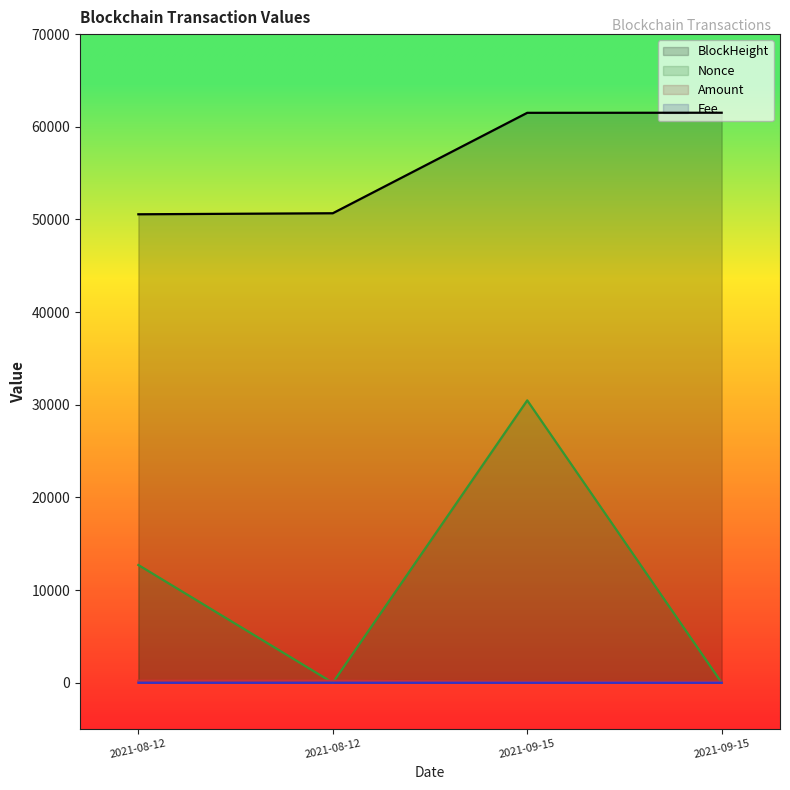

How many lines are shown in the chart?

4